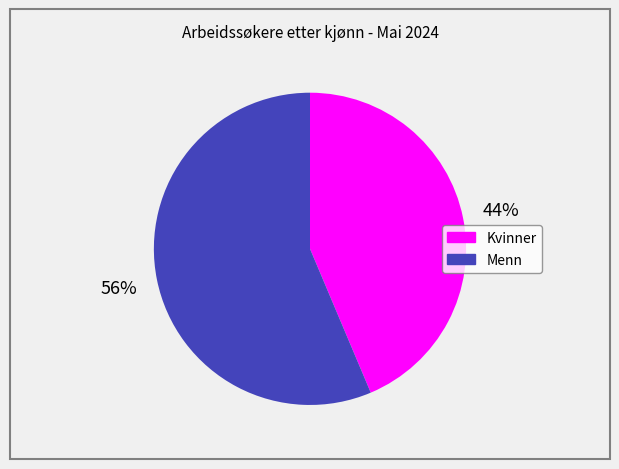

How many slices are in this pie chart?

2